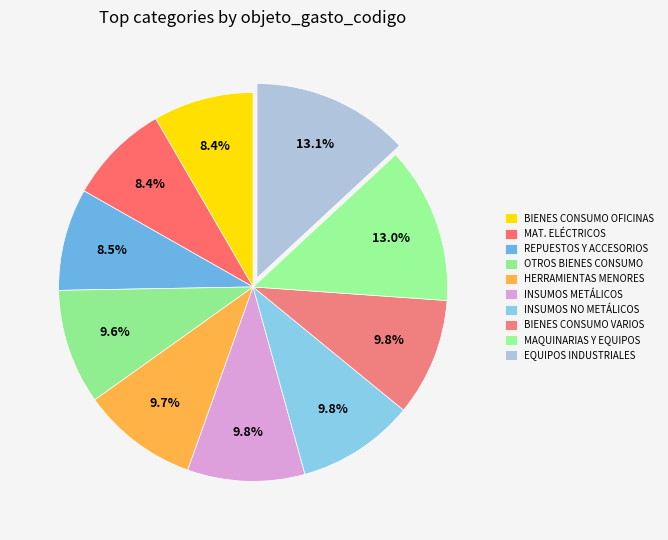

Count the number of slices in the pie.

10